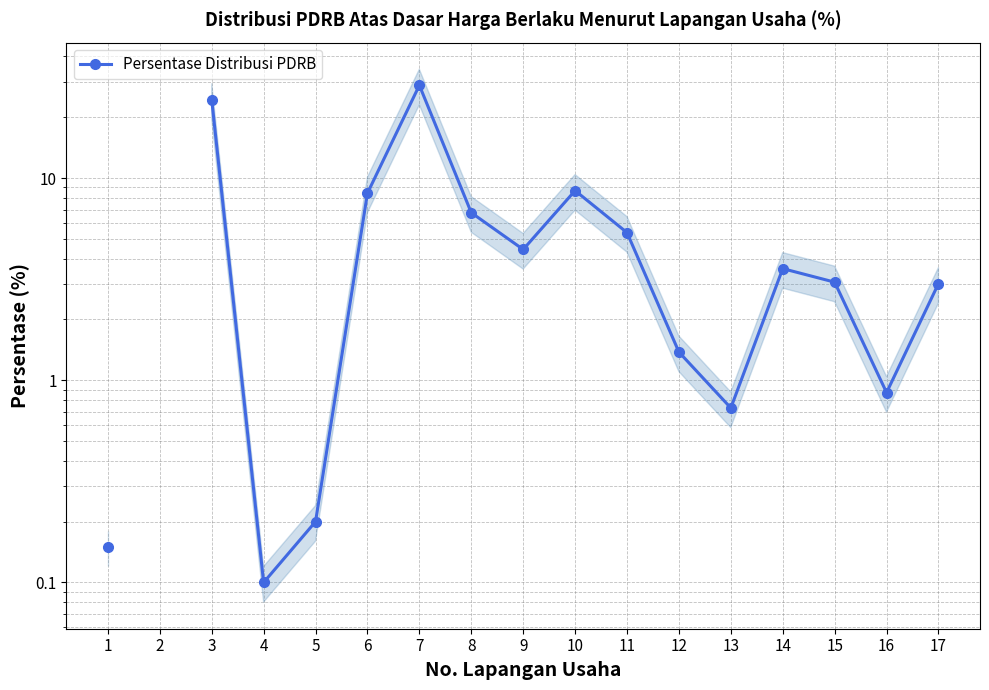

The value at 8 is 6.8. True or false?

True